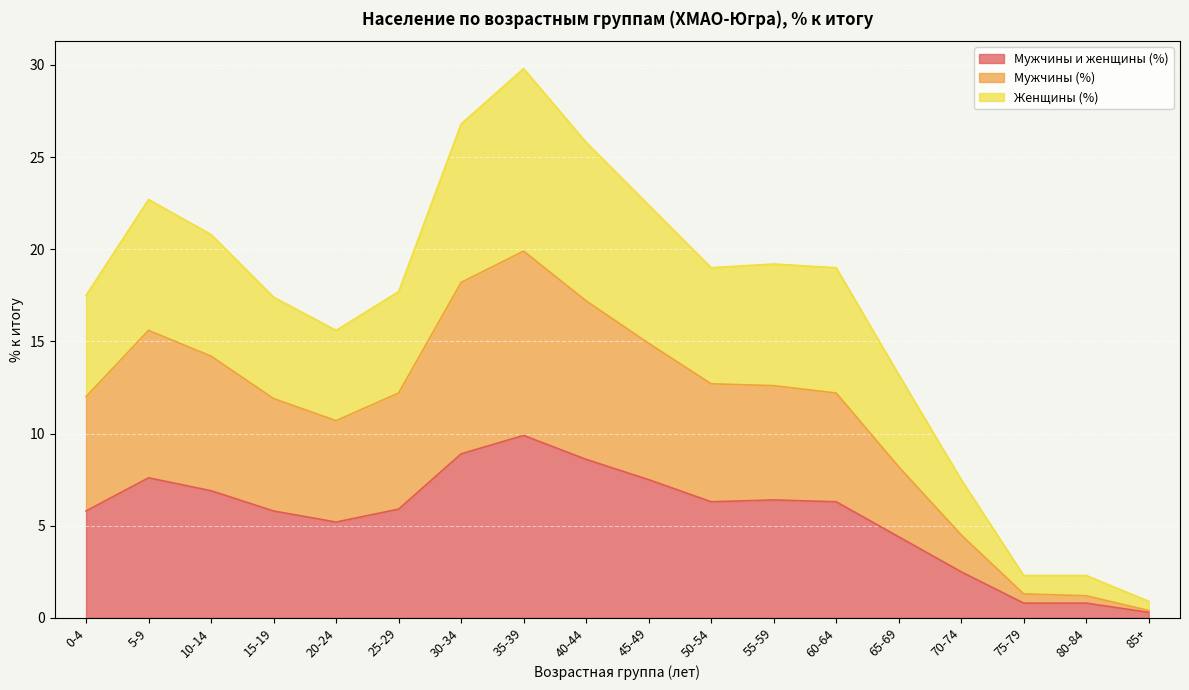

Which category has the lowest value in the Женщины (%) series?

85+